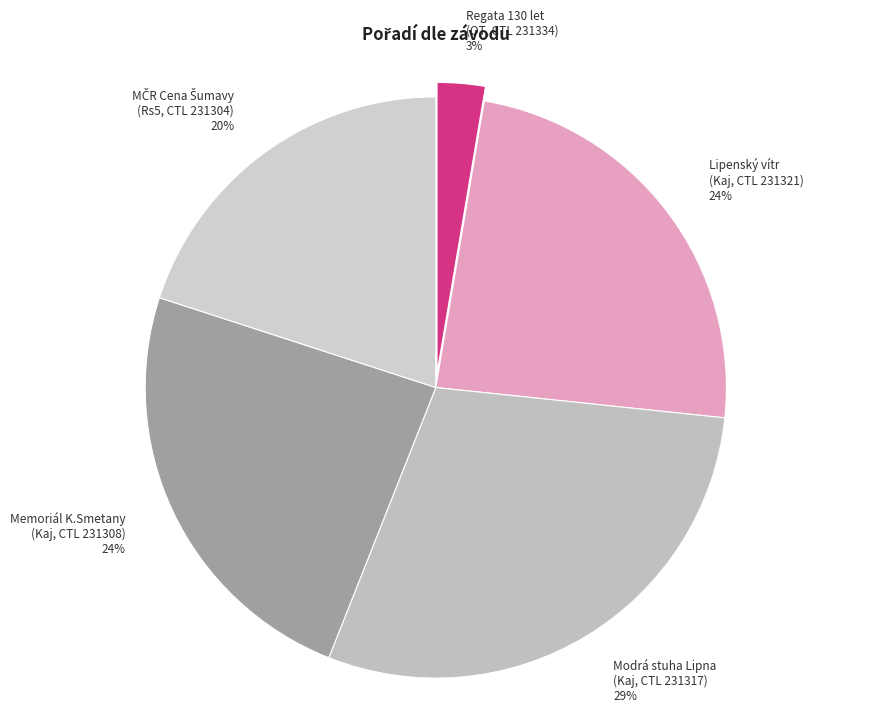

How many slices are in this pie chart?

5